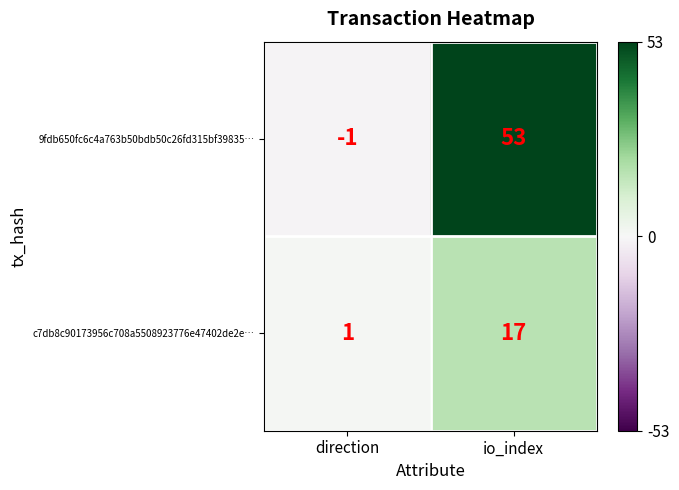

Which series has the largest range (max minus min)?

9fdb650fc6c4a763b50bdb50c26fd315bf39835…